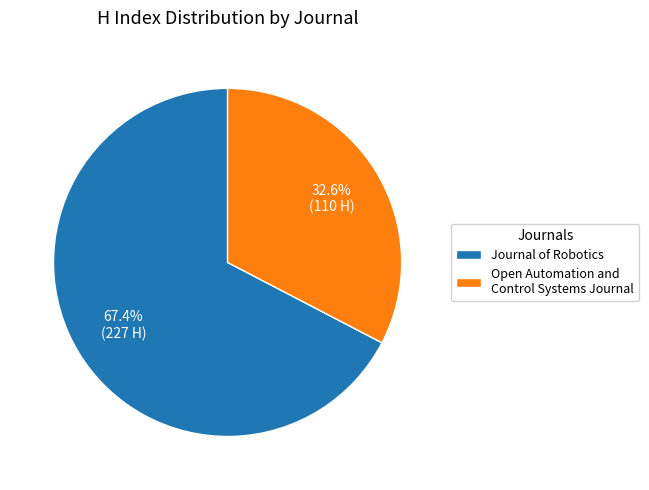

To the nearest percent, what is the combined percentage of Open Automation and Control Systems Journal and Journal of Robotics?

100%